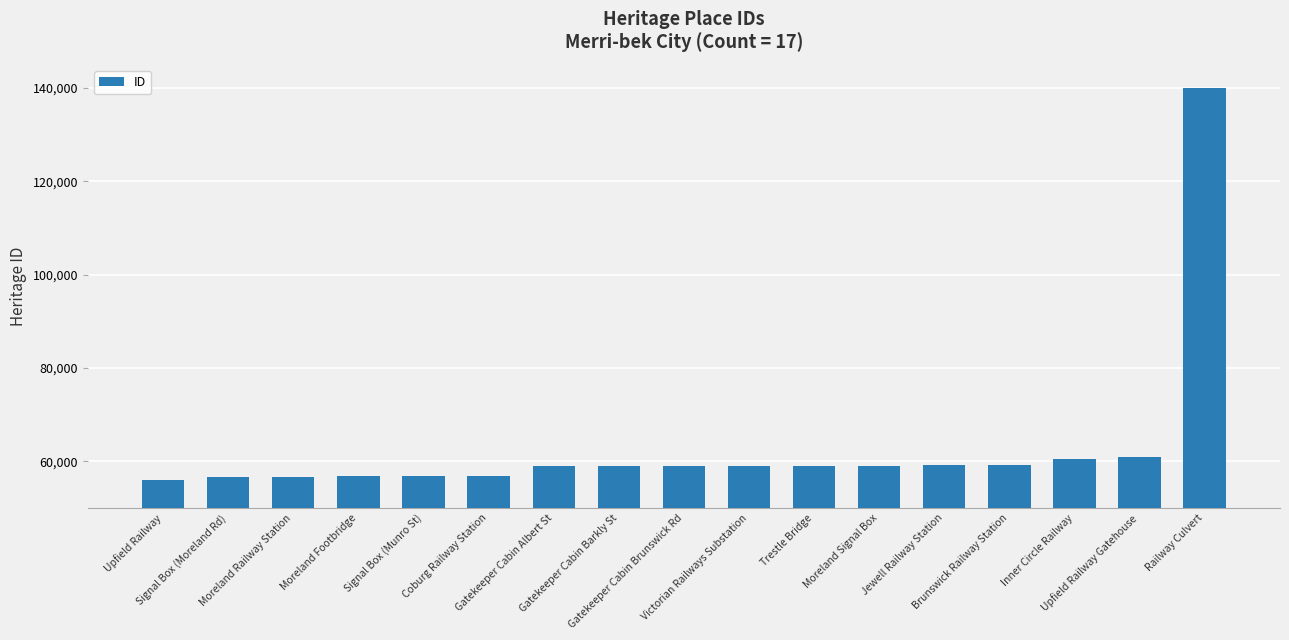

What is the greatest value displayed?

140019